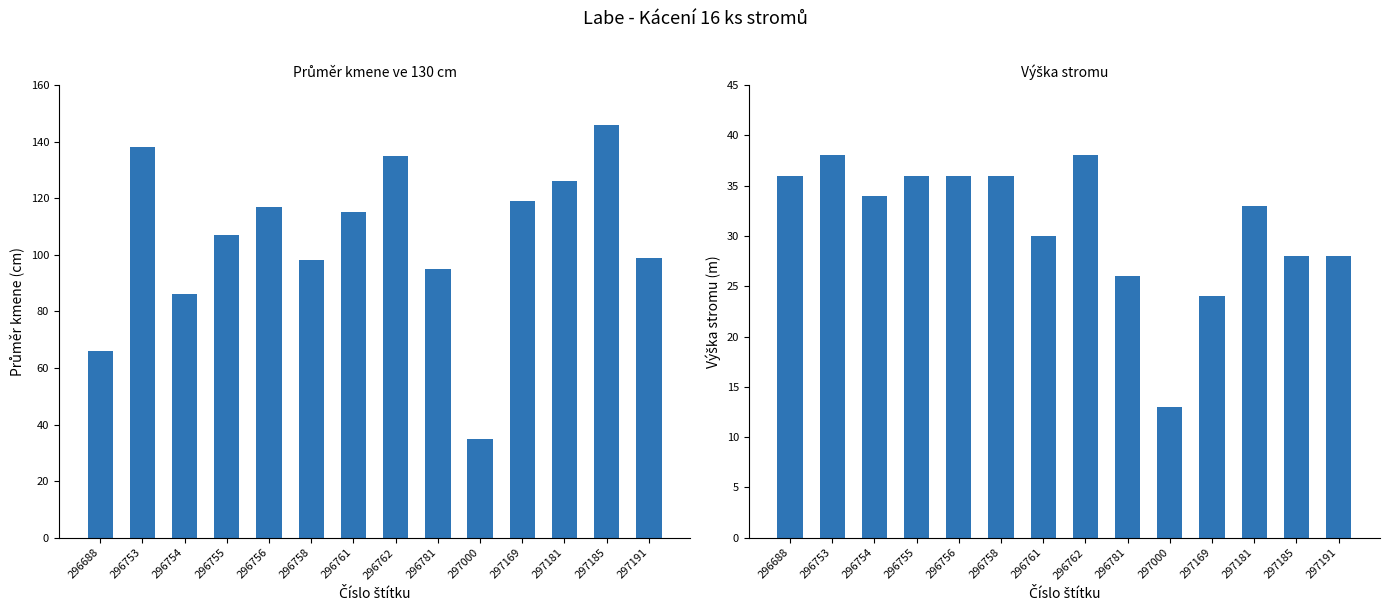

What is the average value of the Průměr kmene (cm) series?

106